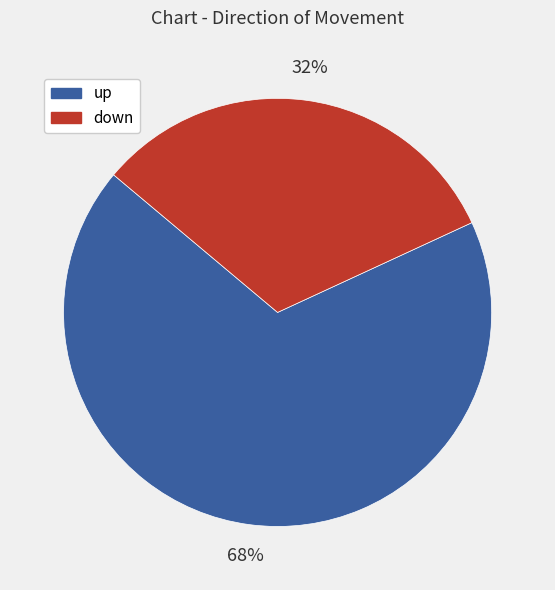

To the nearest percent, what is the combined percentage of up and down?

100%